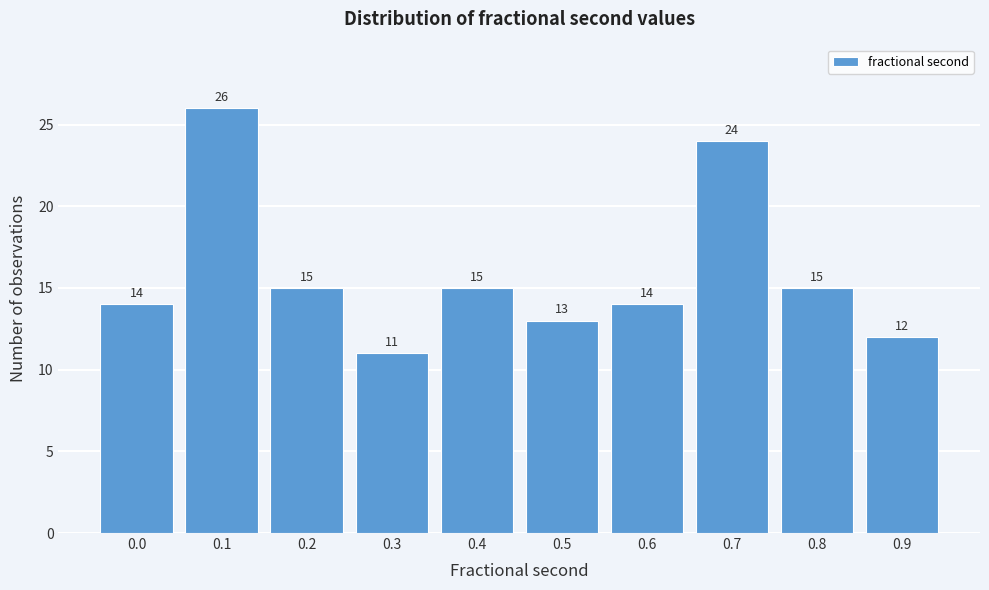

Reading left to right, list all the values displayed in this chart.

14	26	15	11	15	13	14	24	15	12